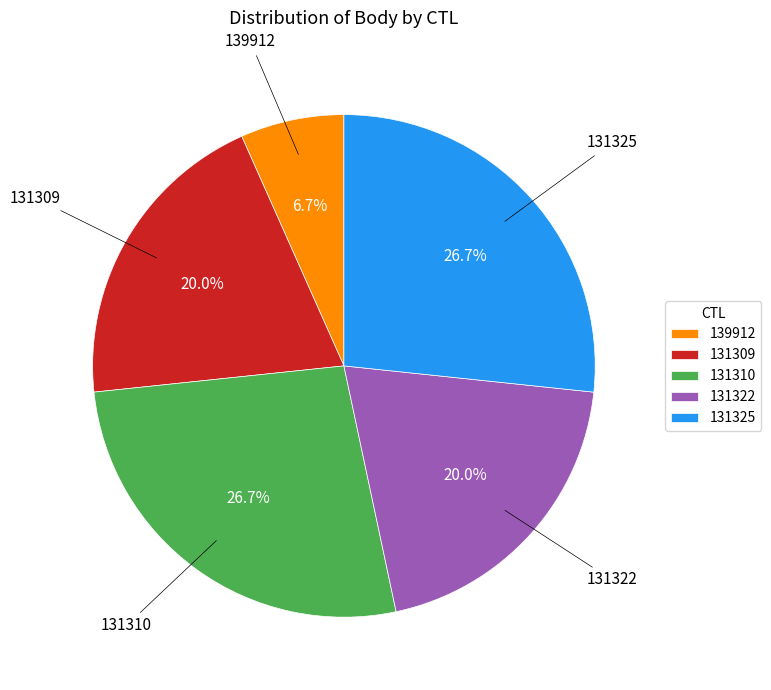

To the nearest percent, what percentage of the pie is 131325?

27%